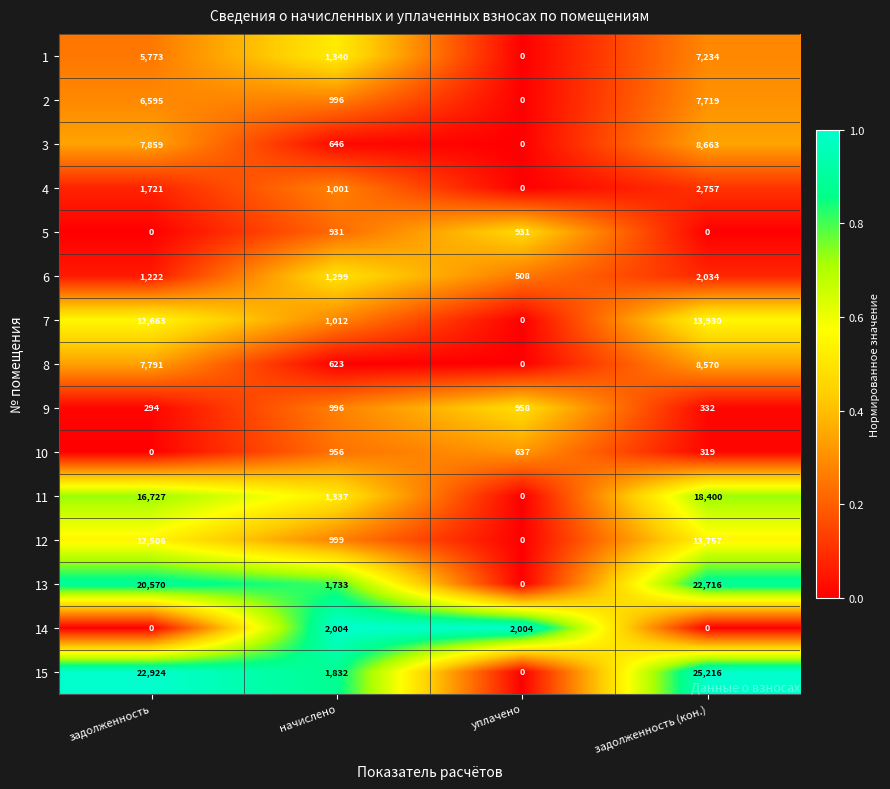

Rank the categories by 9 value from lowest to highest.

задолженность, задолженность (кон.), уплачено, начислено